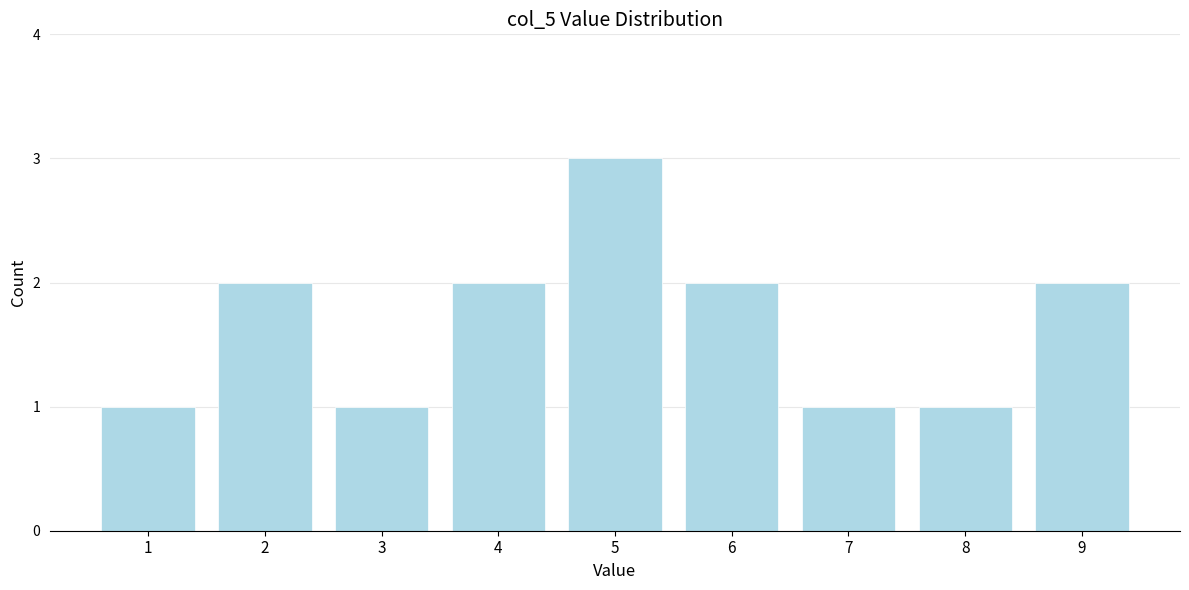

Reading right to left, list all the values displayed in this chart.

2	1	1	2	3	2	1	2	1